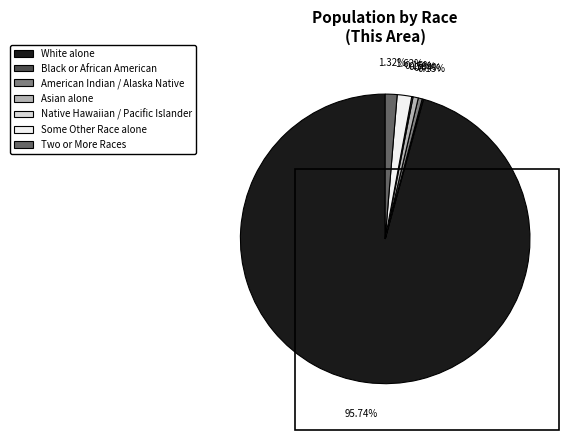

Does any single category account for the majority?

Yes